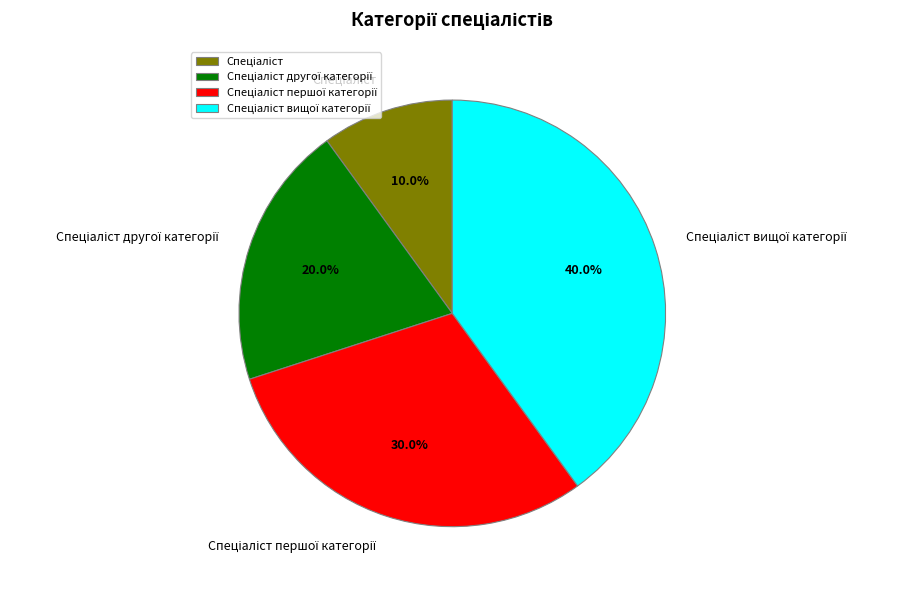

Is there any slice that represents more than half of the pie?

No